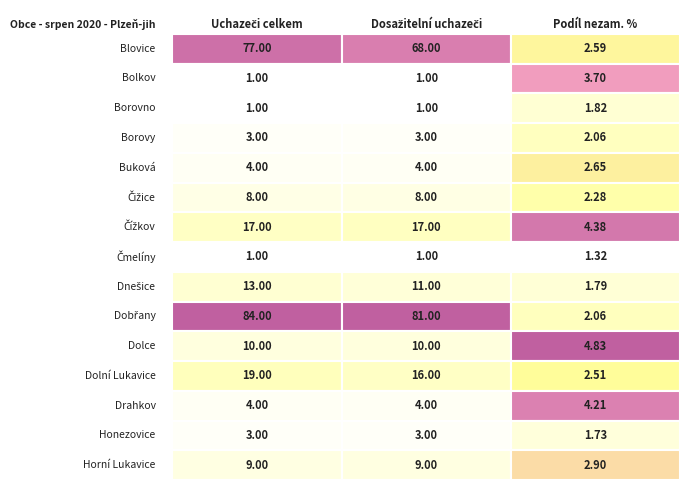

Between Uchazeči celkem and Dosažitelní uchazeči, which series saw the biggest shift?

Blovice